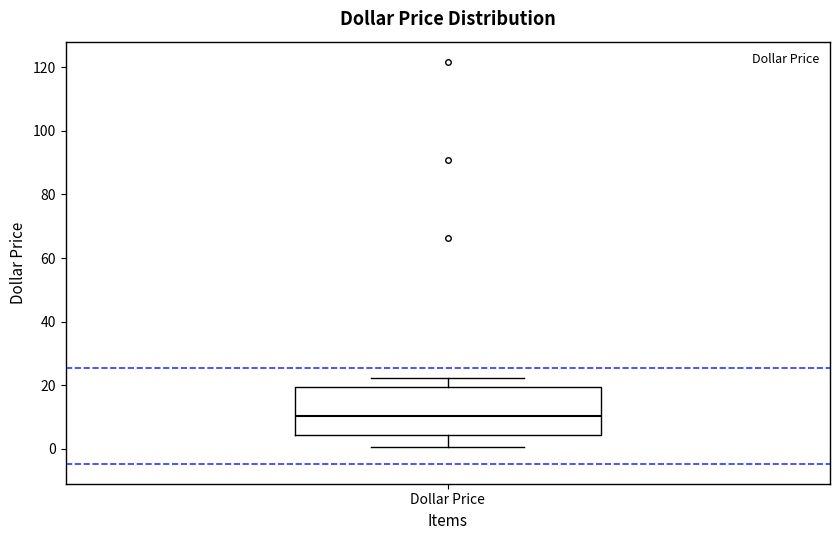

Where does the lower whisker of the box for Dollar Price end on the y-axis? The values are not printed on the chart, so give them approximately, as read against the axis.

0